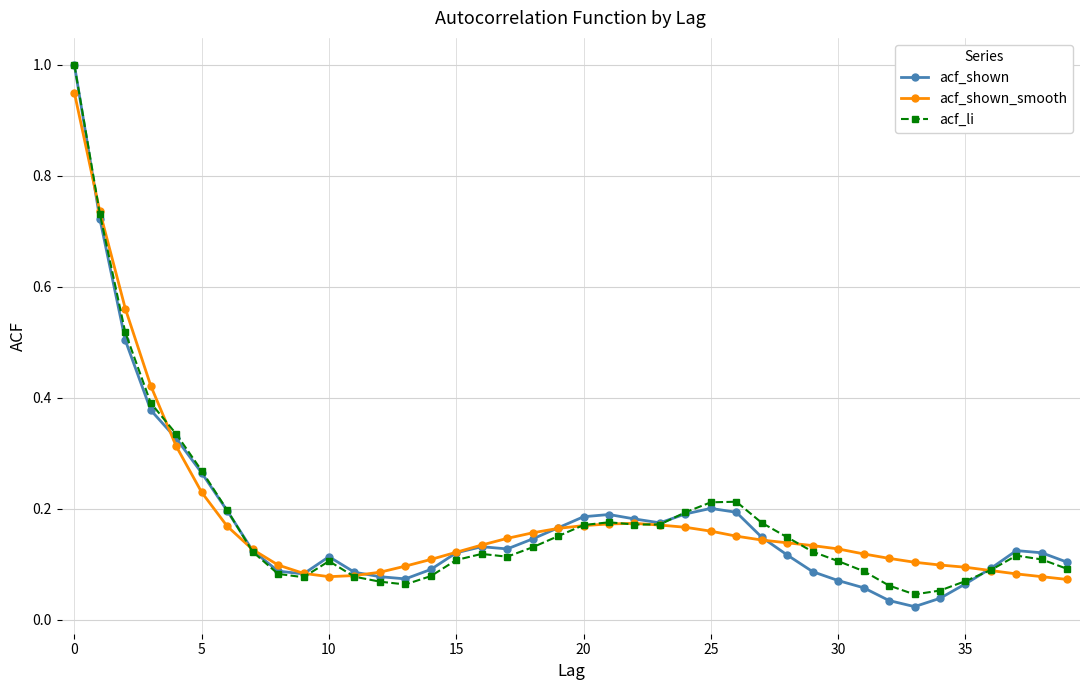

How many lines are shown in the chart?

3